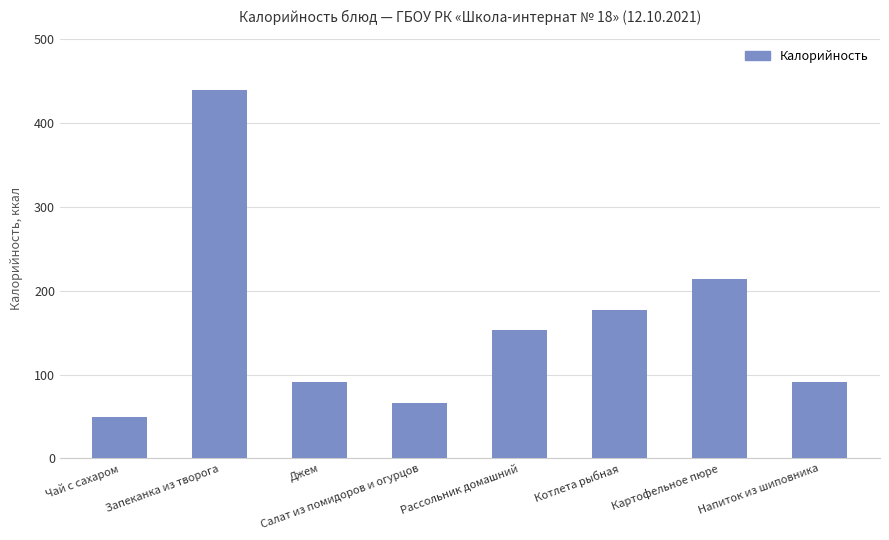

Which category has the lowest value across all series?

Чай с сахаром